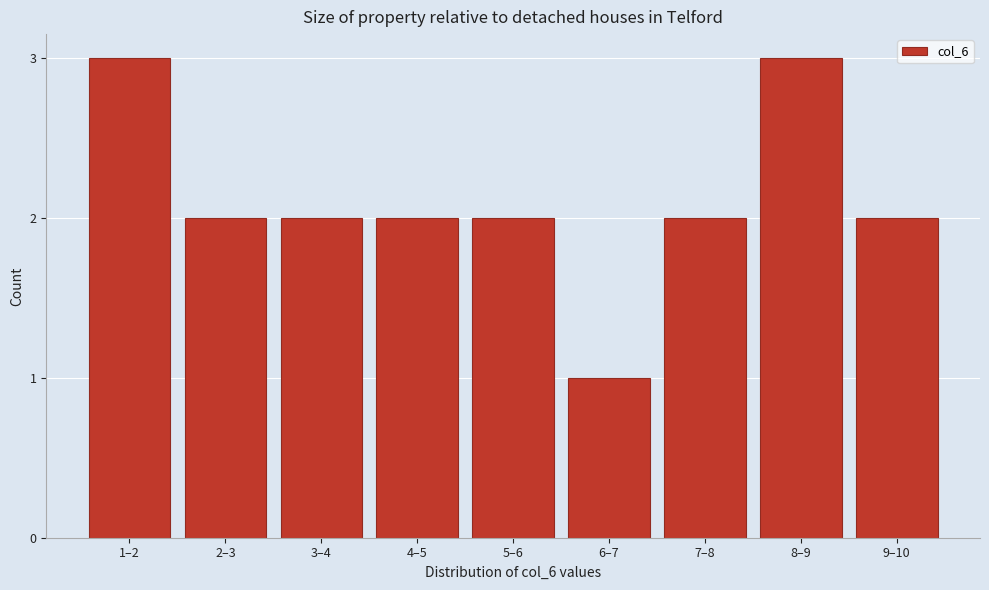

Reading left to right, what are all the values shown in this chart?

3	2	2	2	2	1	2	3	2